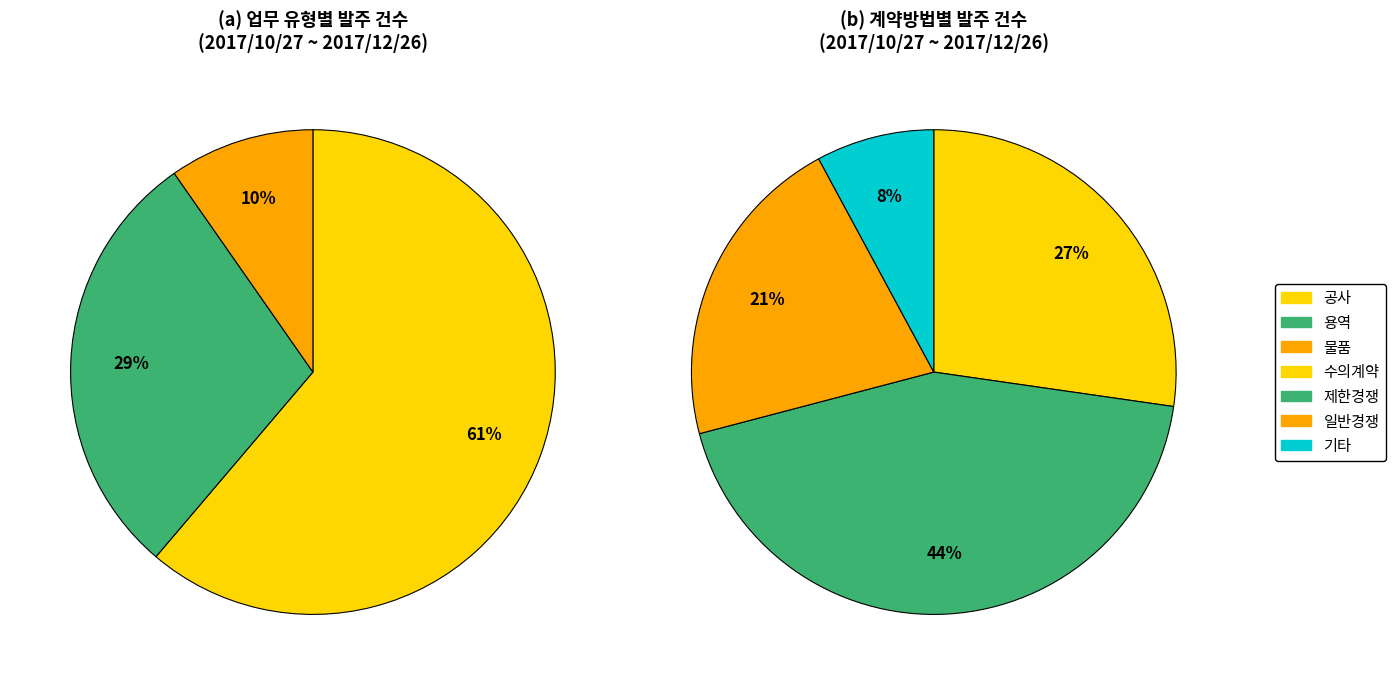

What percentage is the 용역 slice, to the nearest percent?

29%